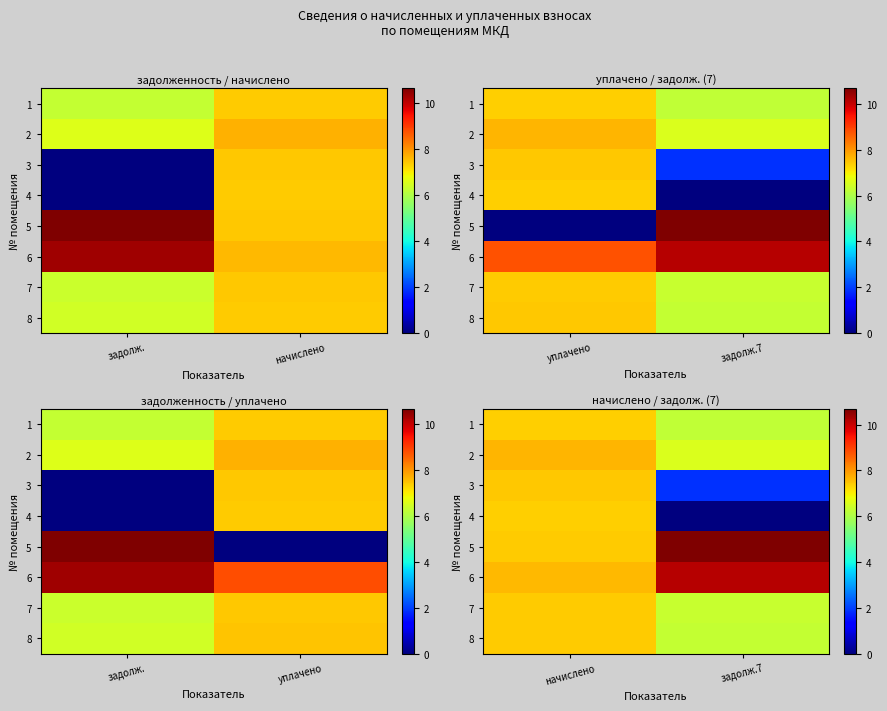

Is the value of 8 at начислено greater than the value of 6 at задолж.7?

No